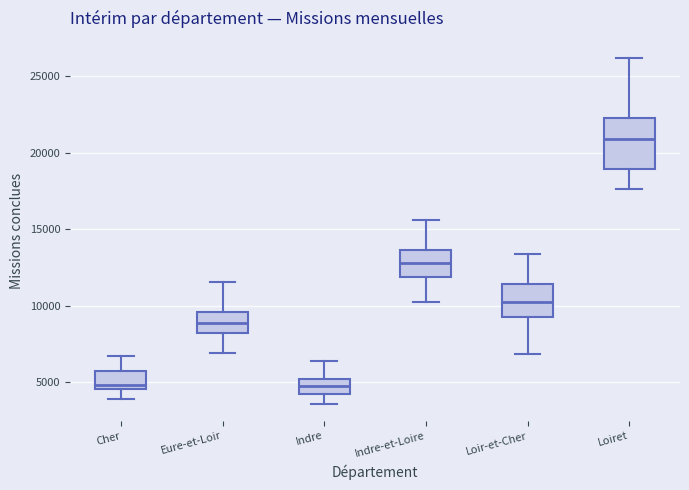

Where does the lower whisker of the box for Indre-et-Loire end on the y-axis? The values are not printed on the chart, so give them approximately, as read against the axis.

10500